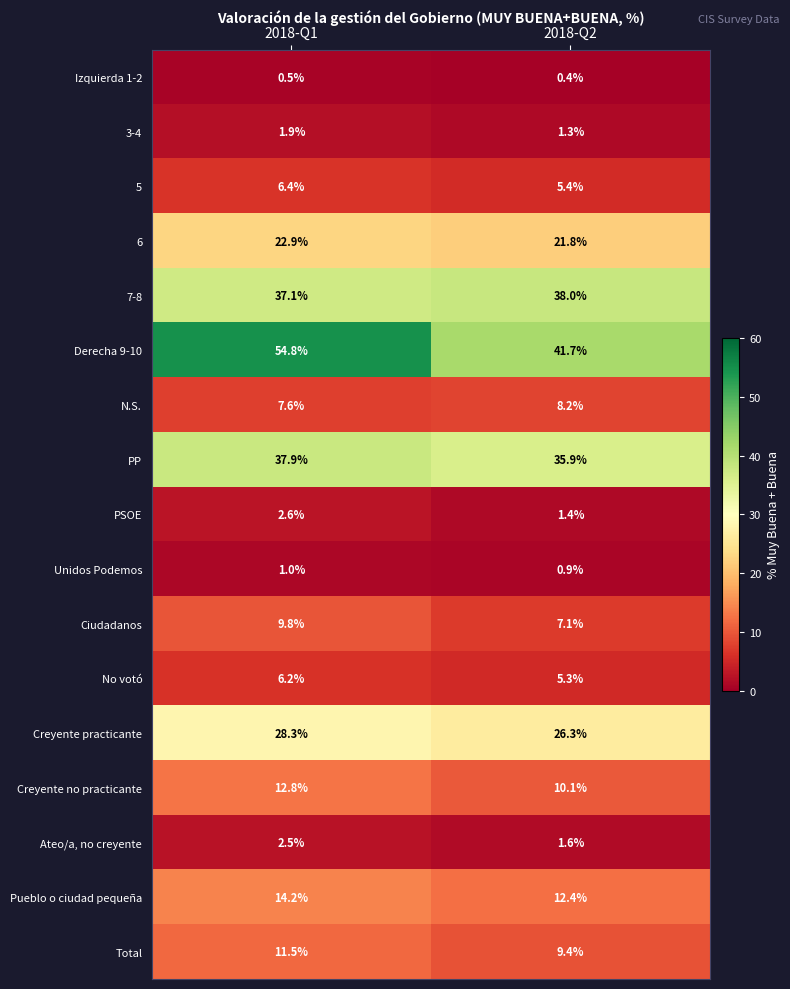

Which category has the highest value across all series?

2018-Q1